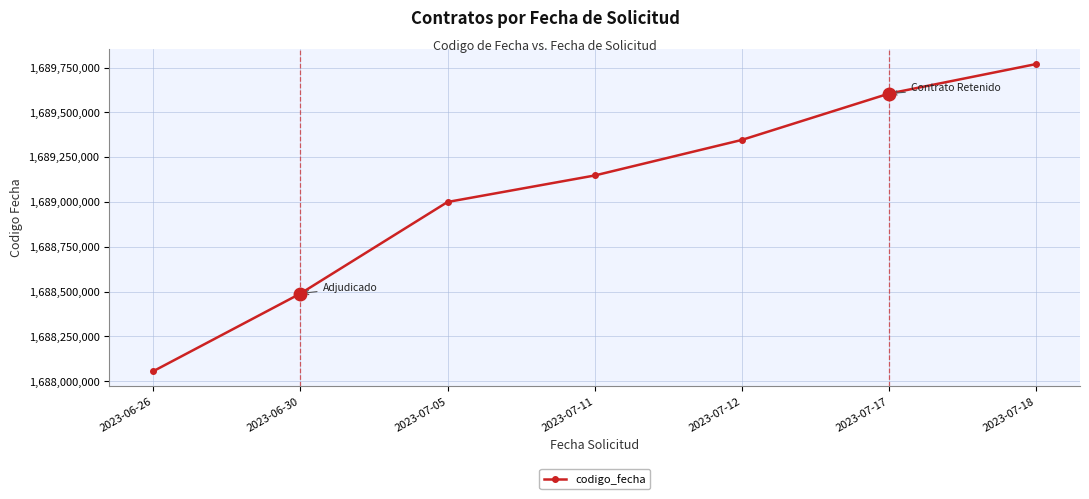

Rank the categories by value from lowest to highest.

2023-06-26, 2023-06-30, 2023-07-05, 2023-07-11, 2023-07-12, 2023-07-17, 2023-07-18